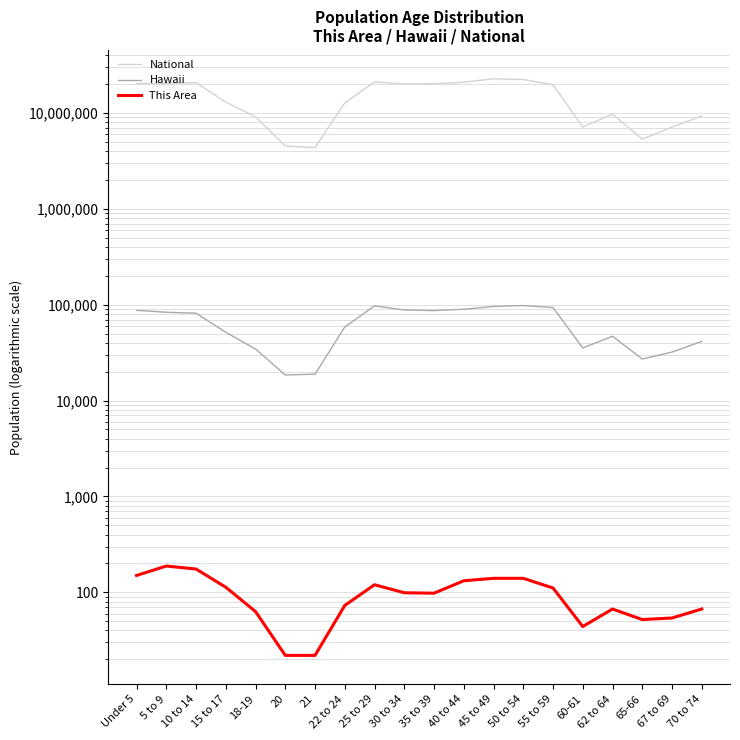

In National, how many points are lower than both neighbors (excluding endpoints)?

4